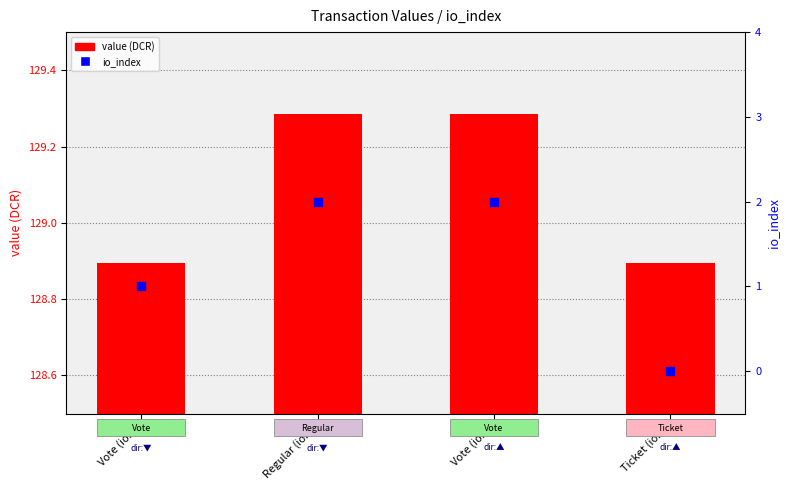

What are all the series names shown in the legend?

value (DCR), io_index